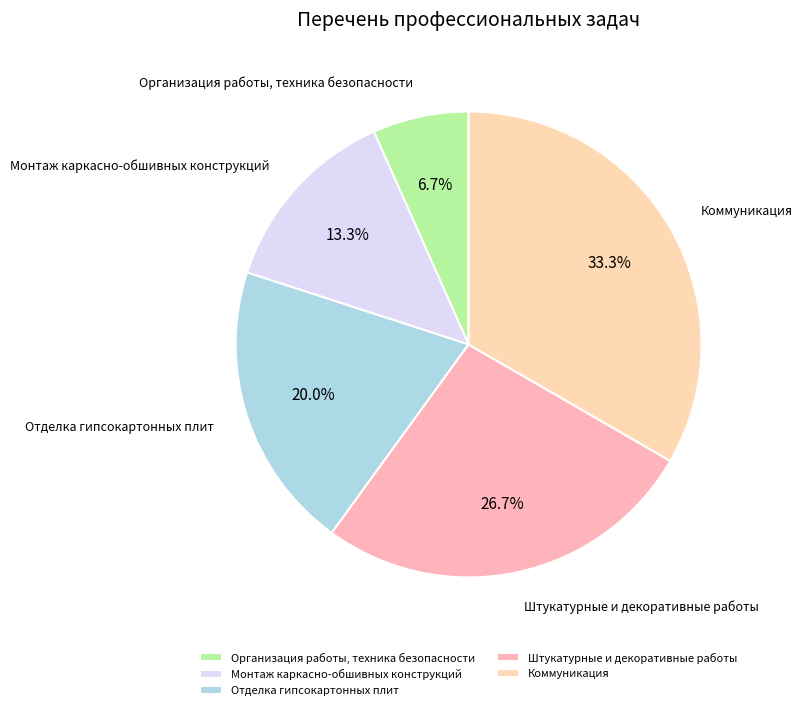

Count the number of slices in the pie.

5